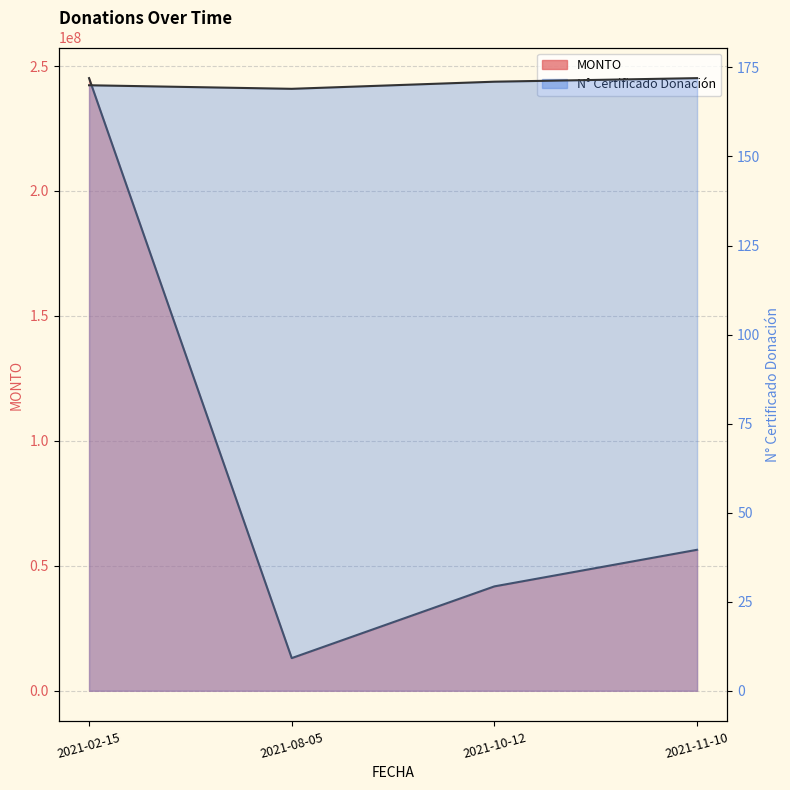

What is the total value across all series at 2021-11-10?

56420172